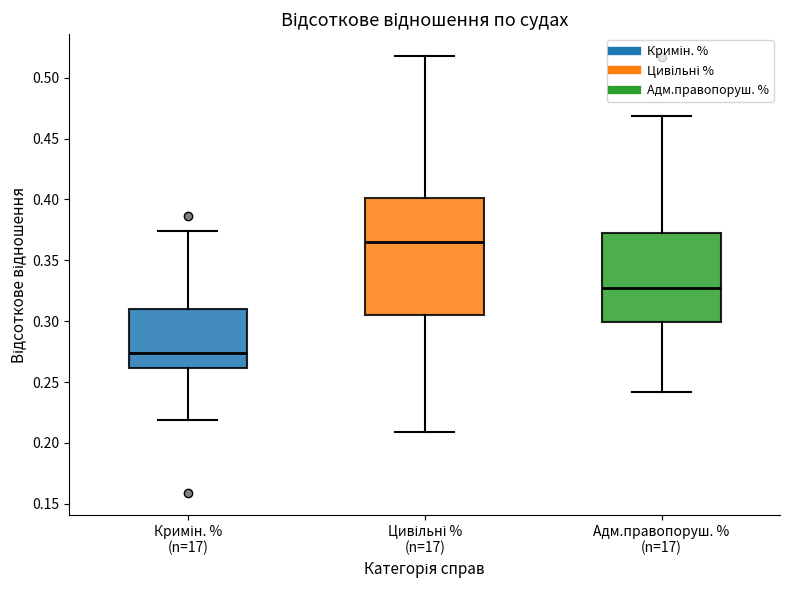

Which box's median line is the lowest?

Кримін. % (n=17)